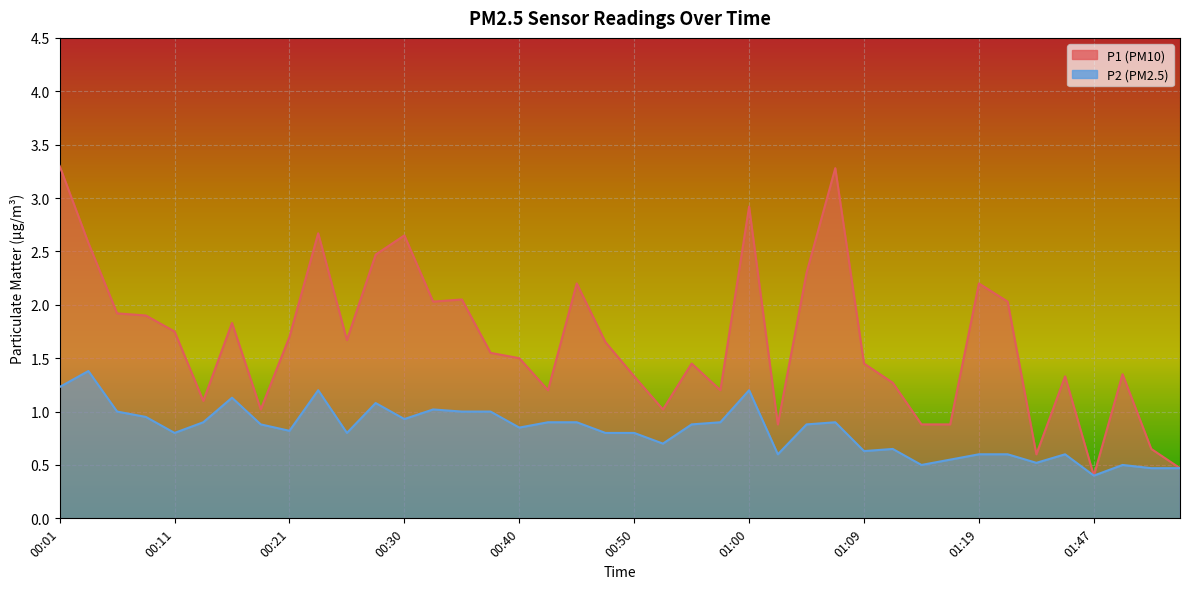

What is the spread (max minus min) of values at 01:00?

1.7